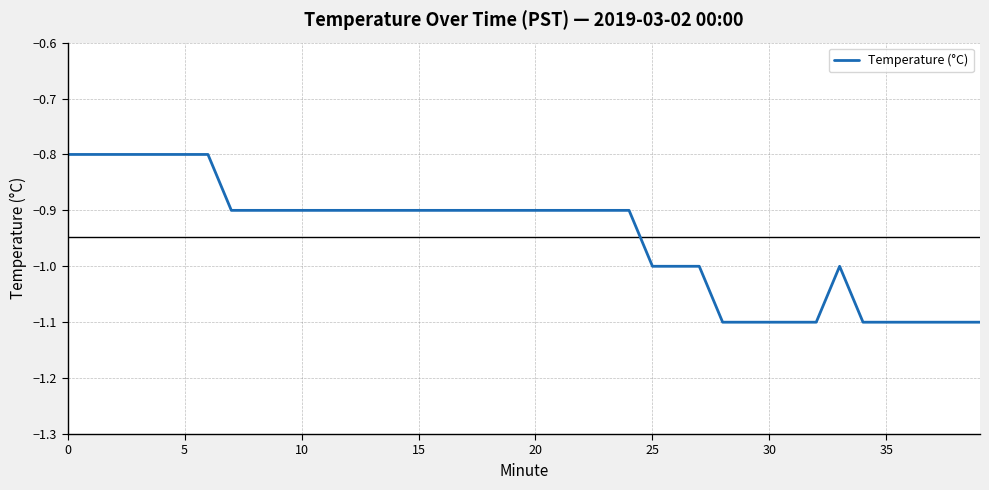

How many distinct data groups are displayed?

1